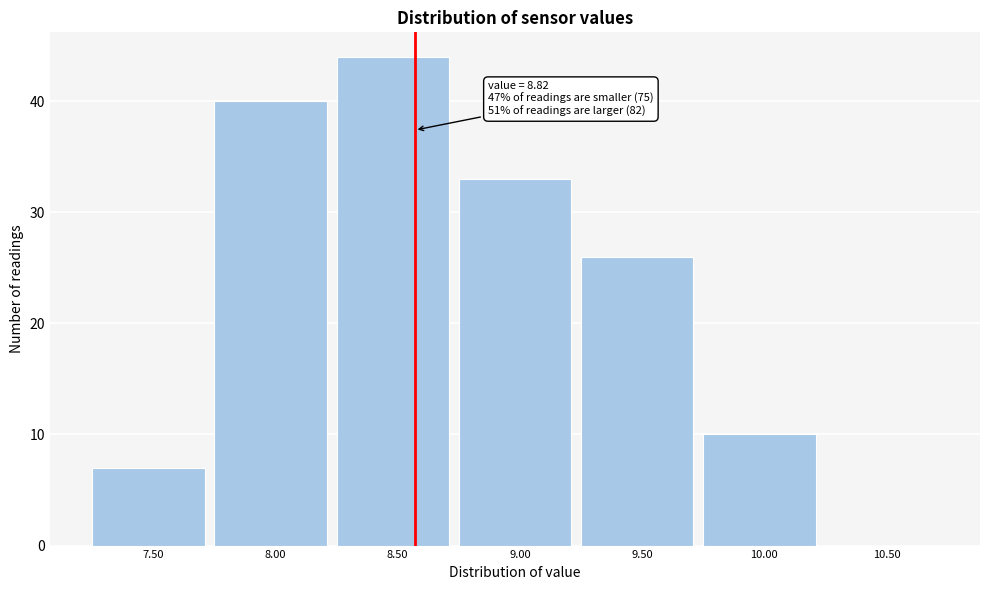

Reading left to right, list all the values displayed in this chart.

7.50=7	8.00=40	8.50=44	9.00=33	9.50=26	10.00=10	10.50=0